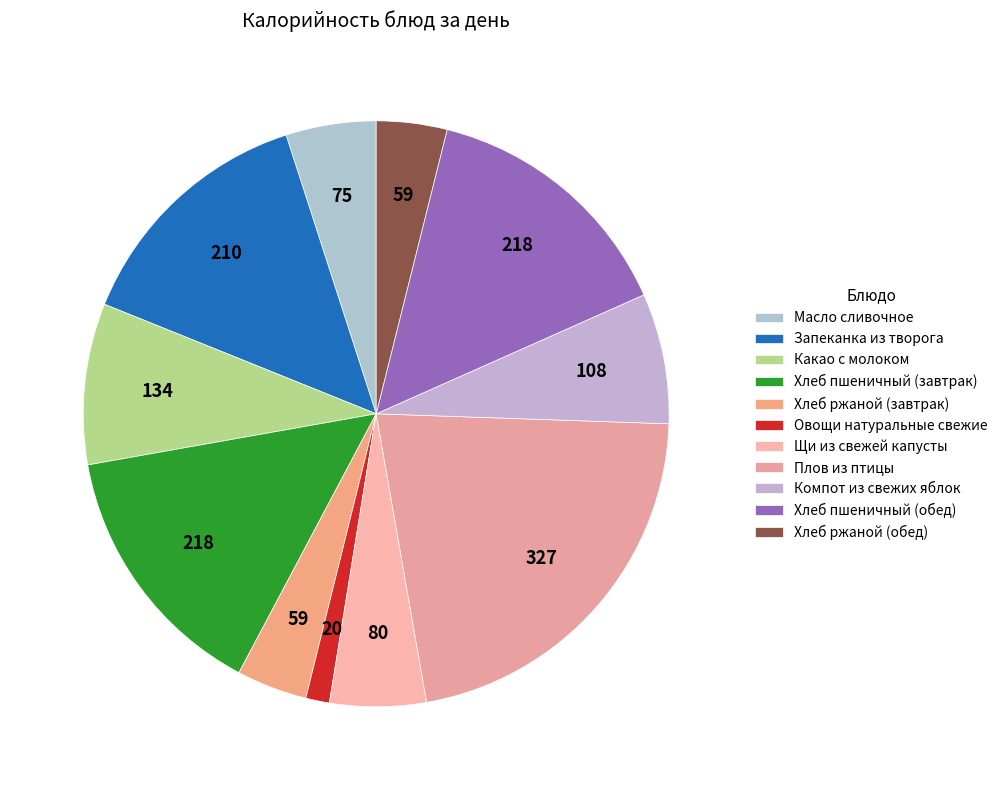

Count the number of slices in the pie.

11